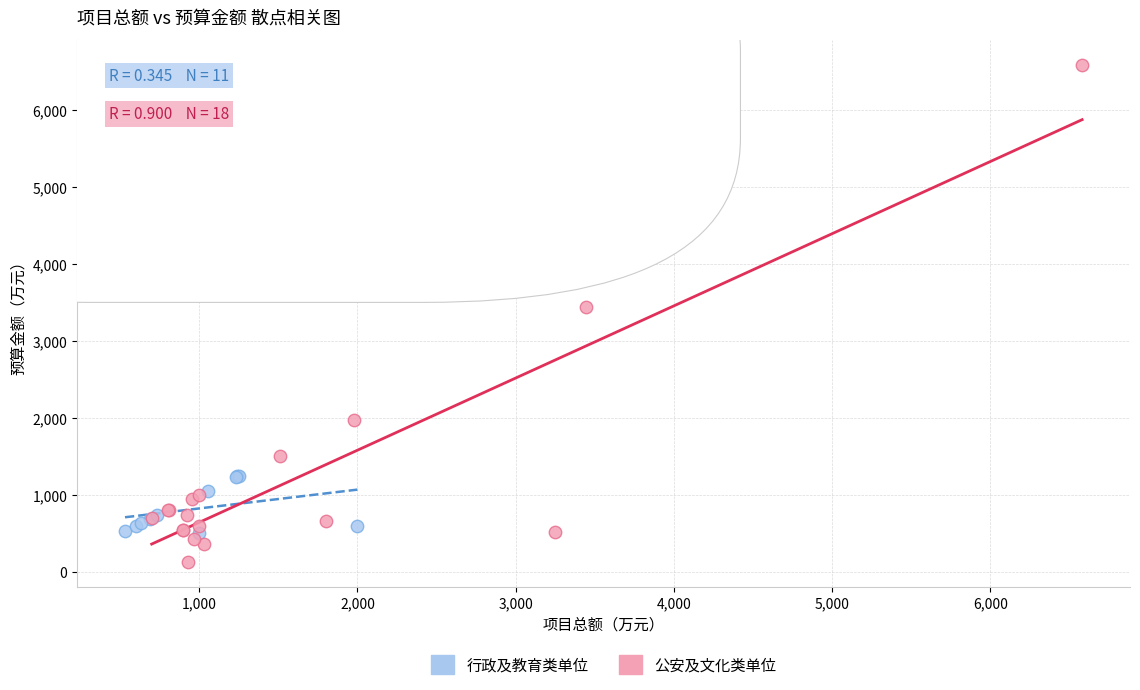

Which series has the widest spread of Y values?

公安及文化类单位